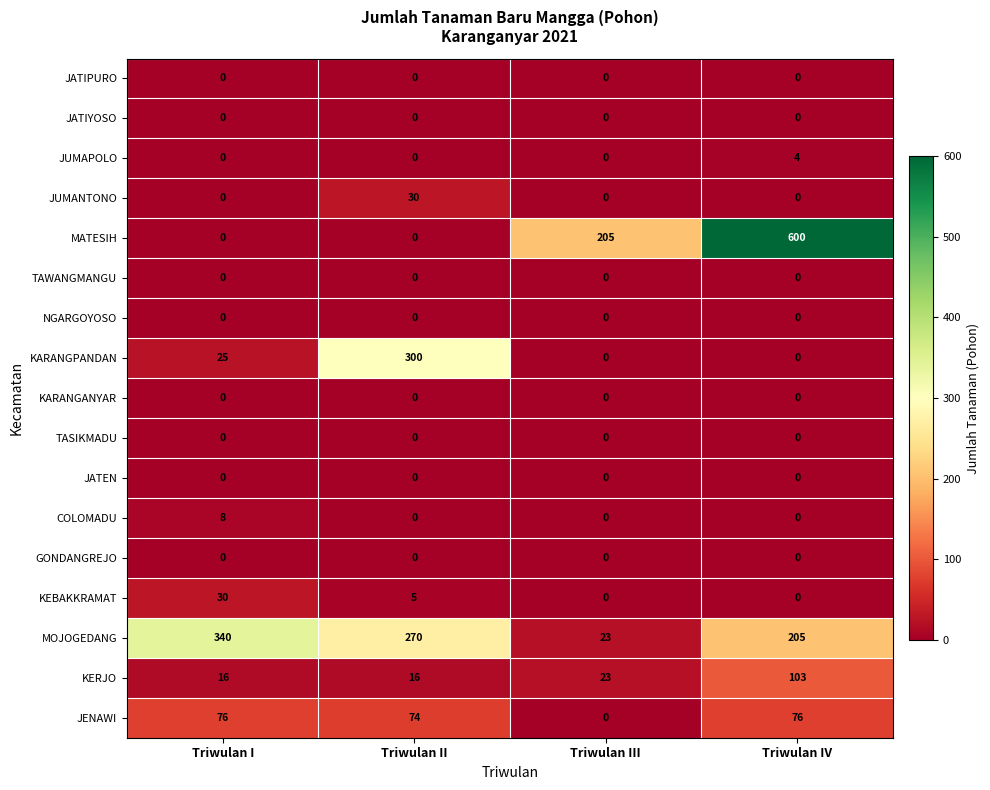

What is the greatest value displayed?

600